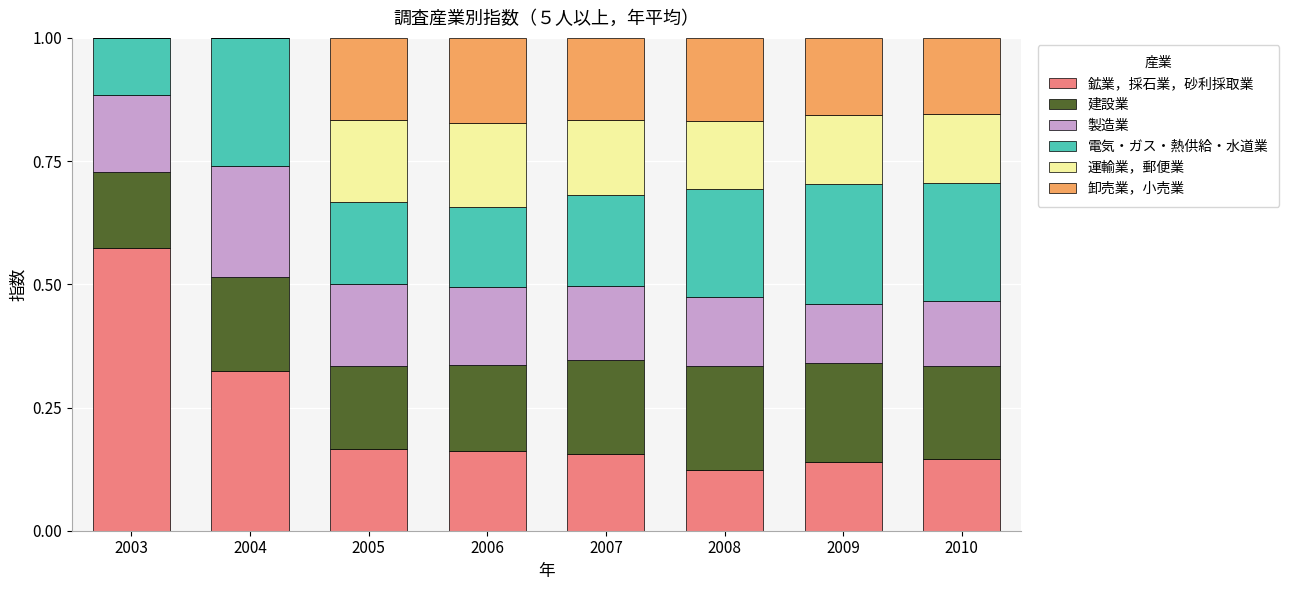

What is the total value across all series at 2006?

1.0